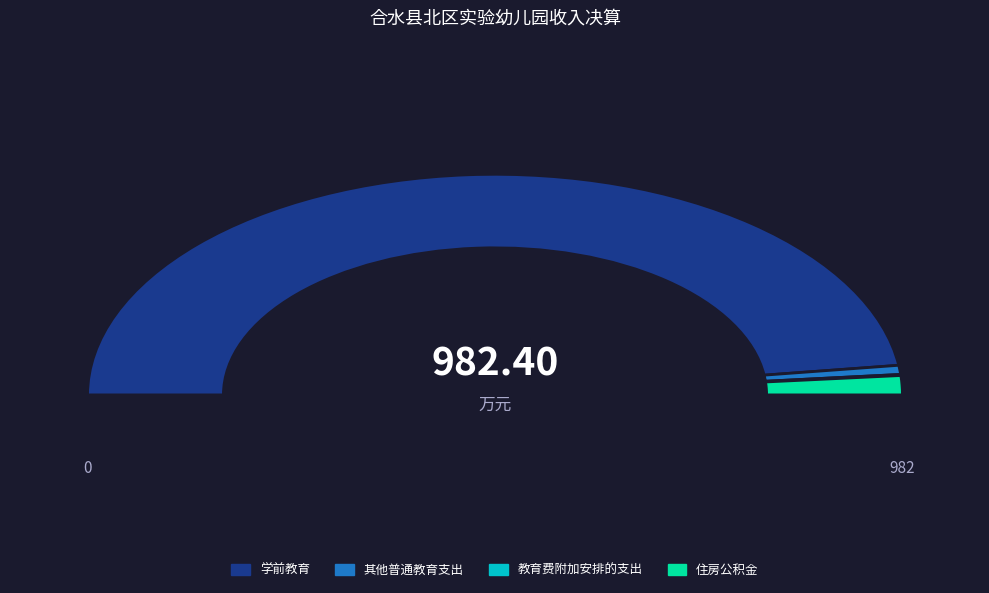

To the nearest percent, what is the difference between the 其他普通教育支出 and 住房公积金 slice percentages?

1%